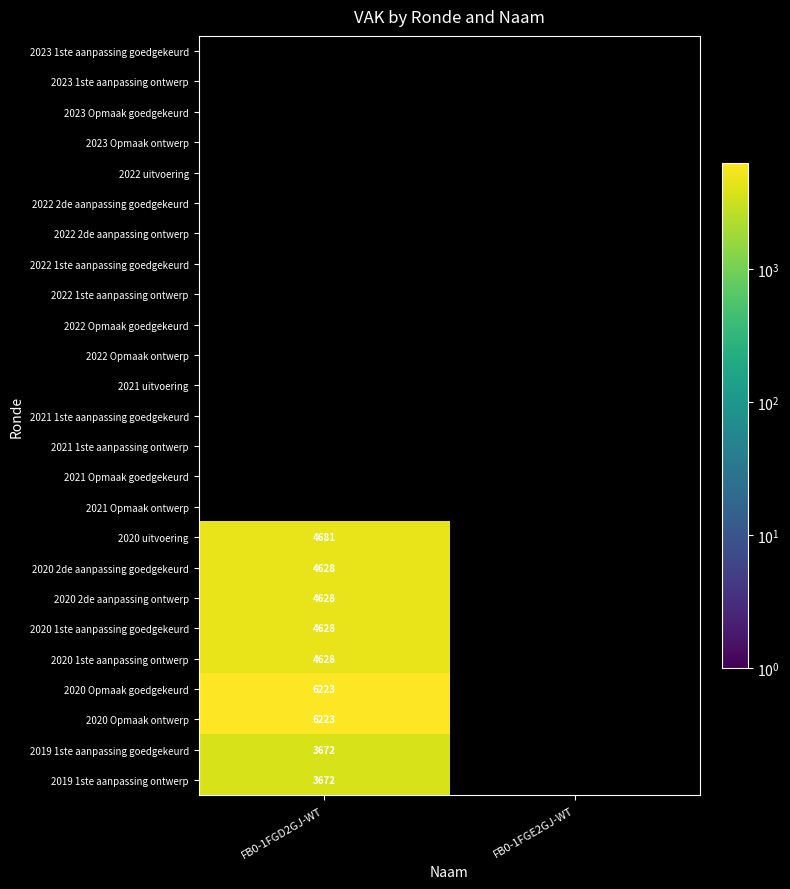

True or false: 2020 1ste aanpassing goedgekeurd has a value of 4628 at FB0-1FGD2GJ-WT.

True